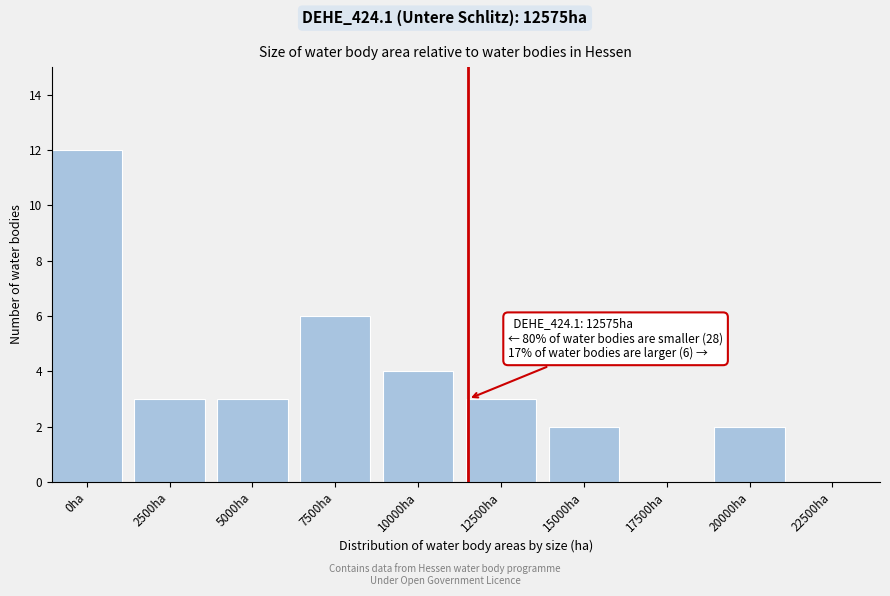

Reading left to right, what are all the values shown in this chart?

0ha=12	2500ha=3	5000ha=3	7500ha=6	10000ha=4	12500ha=3	15000ha=2	17500ha=0	20000ha=2	22500ha=0